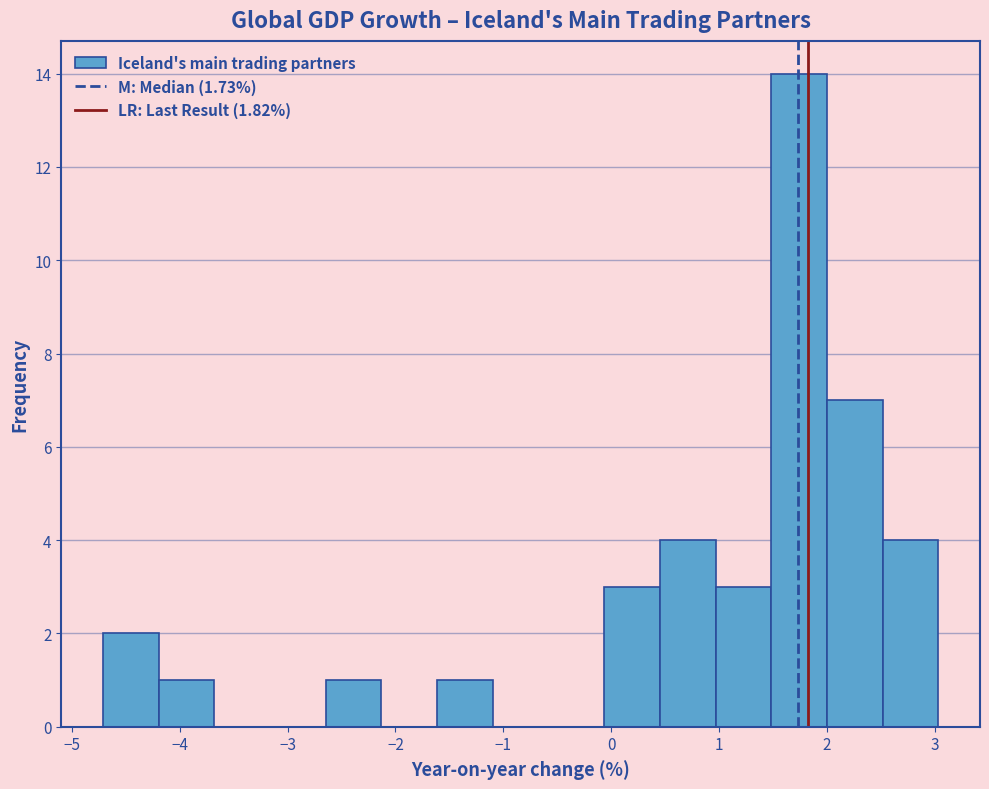

How tall is the bar that spans -1.6 to -1.1 on the x-axis? Neither the bar edges nor the heights are printed on the chart, so give them approximately, as read against the axes.

1